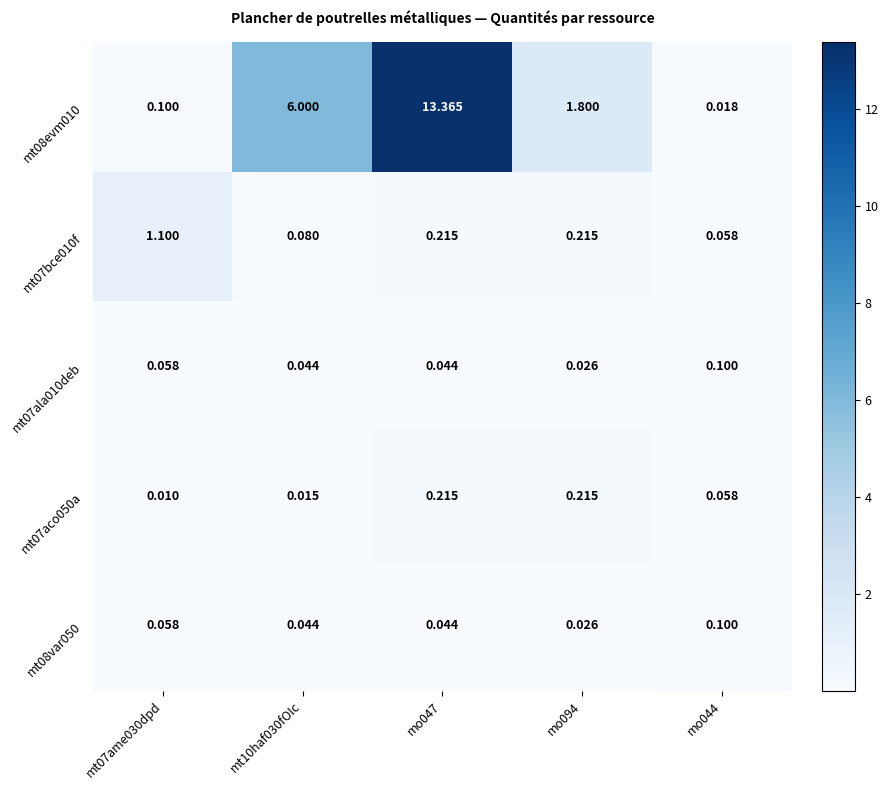

Reading left to right, list all the values displayed in this chart.

mt08evm010: mt07ame030dpd=0.1	mt10haf030fOIc=6.0	mo047=13.4	mo094=1.8	mo044=0.0
mt07bce010f: mt07ame030dpd=1.1	mt10haf030fOIc=0.1	mo047=0.2	mo094=0.2	mo044=0.1
mt07ala010deb: mt07ame030dpd=0.1	mt10haf030fOIc=0.0	mo047=0.0	mo094=0.0	mo044=0.1
mt07aco050a: mt07ame030dpd=0.0	mt10haf030fOIc=0.0	mo047=0.2	mo094=0.2	mo044=0.1
mt08var050: mt07ame030dpd=0.1	mt10haf030fOIc=0.0	mo047=0.0	mo094=0.0	mo044=0.1